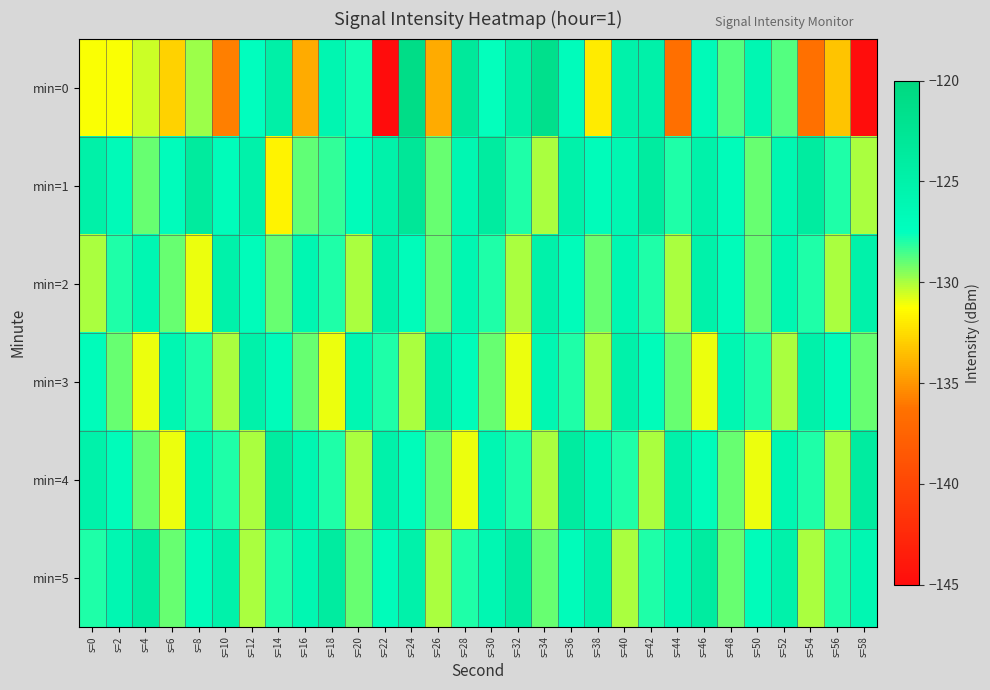

Count the number of categories in the chart.

30